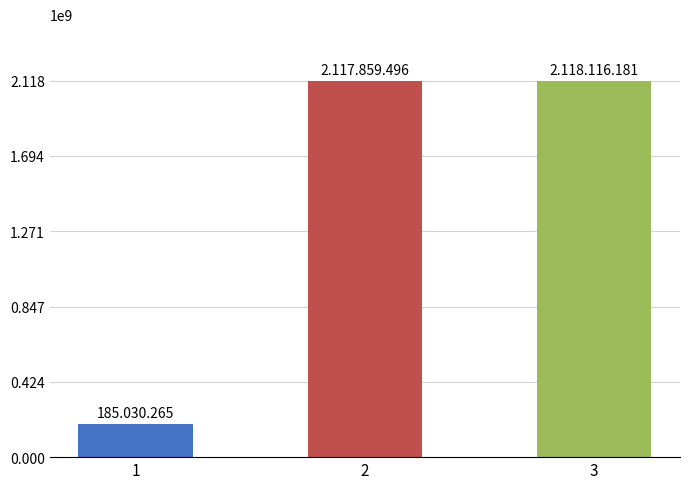

The value at 2 is 3471372998. True or false?

False